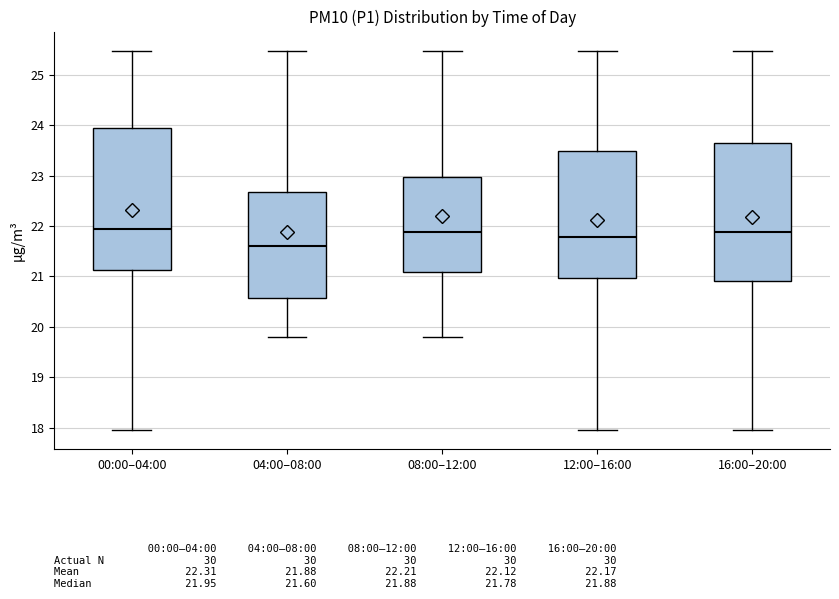

Where does the lower whisker of the box for 04:00–08:00 end on the y-axis? The values are not printed on the chart, so give them approximately, as read against the axis.

19.8